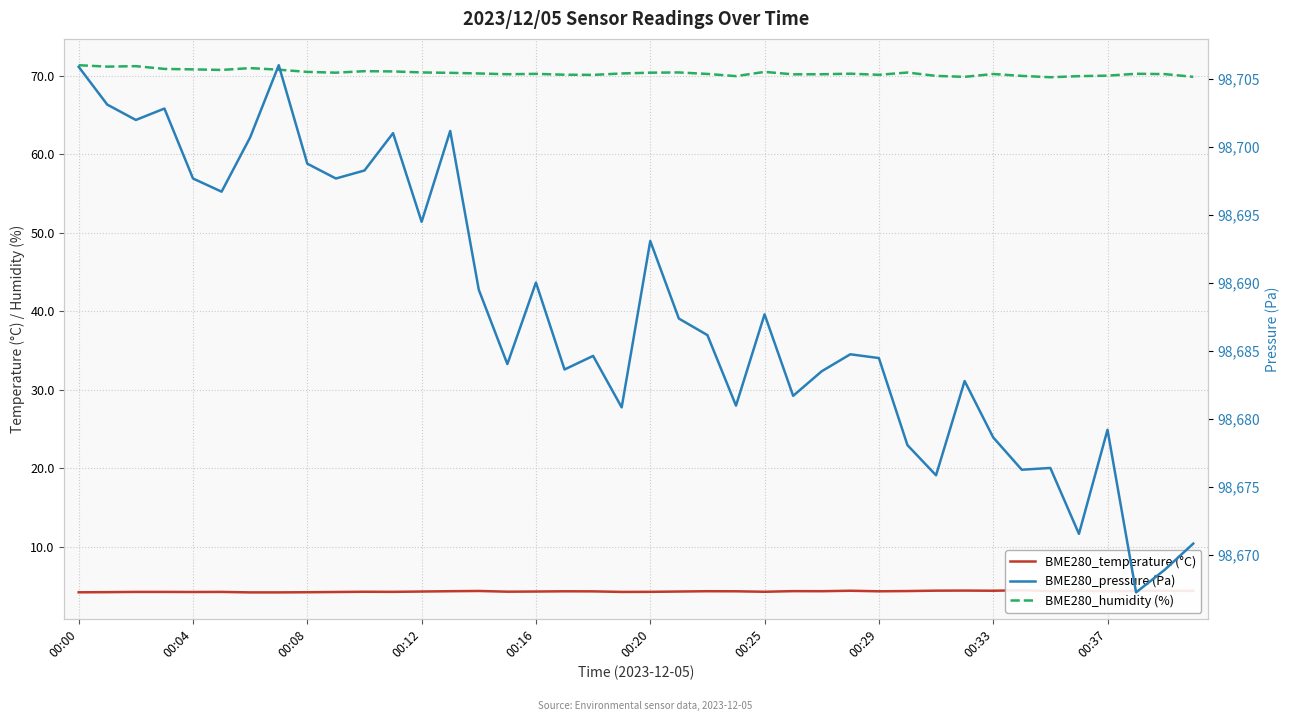

What is the label of the 15th point from the right?

25